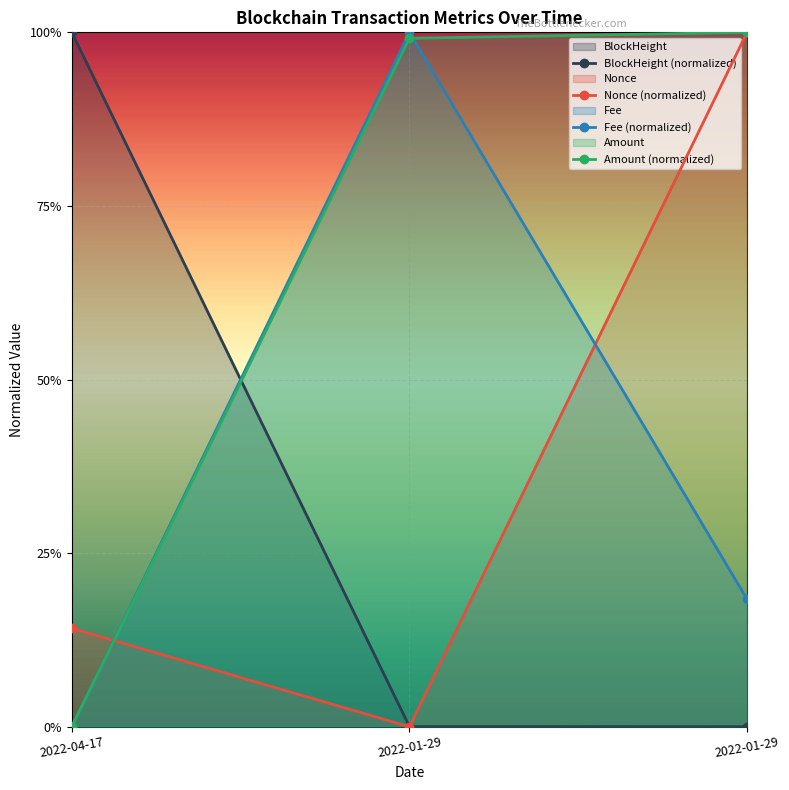

What is the difference between the Amount (normalized) values at 2022-04-17 and 2022-01-29?

1.0